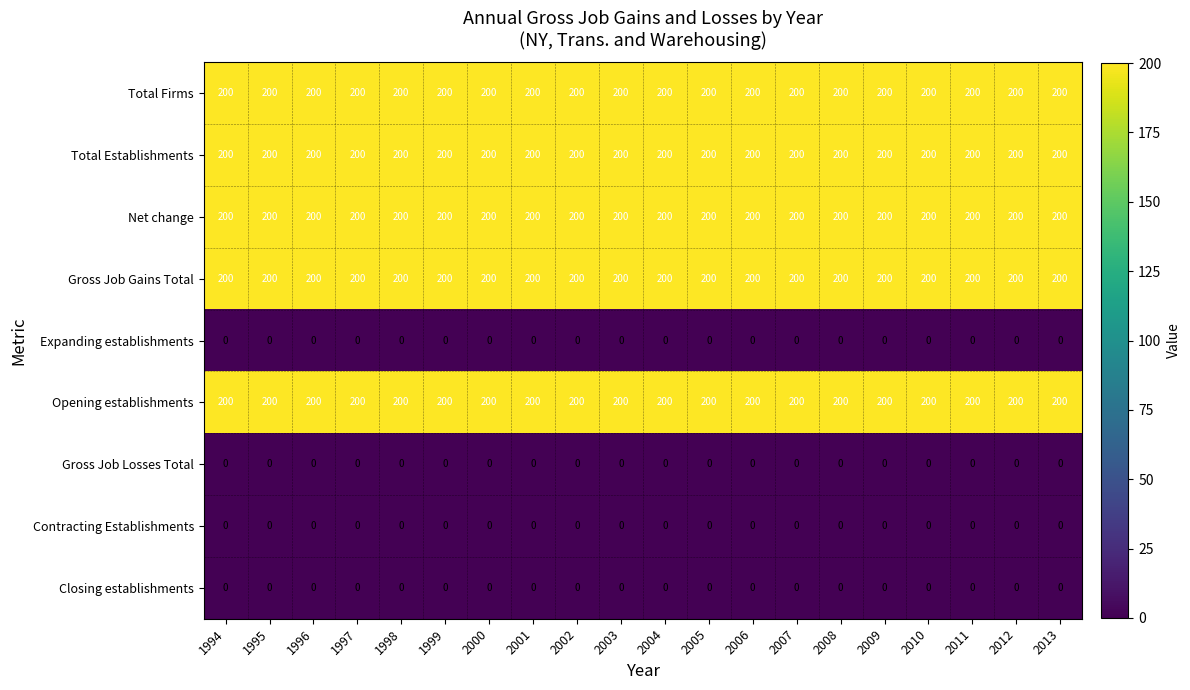

Is it true that Gross Job Gains Total equals 200 at 1996?

True